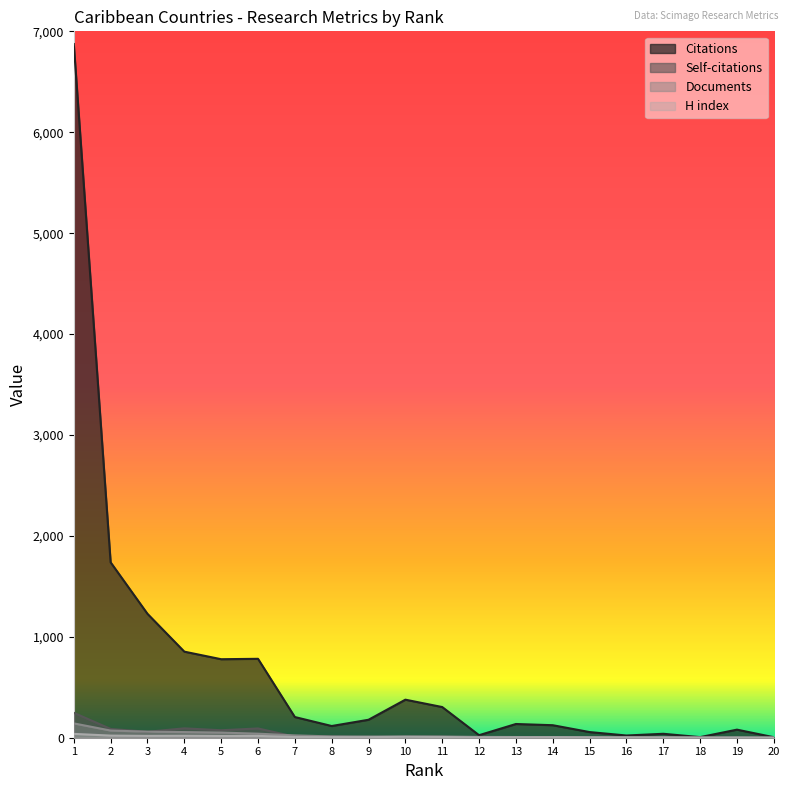

How many data points in H index are less than 6?

9